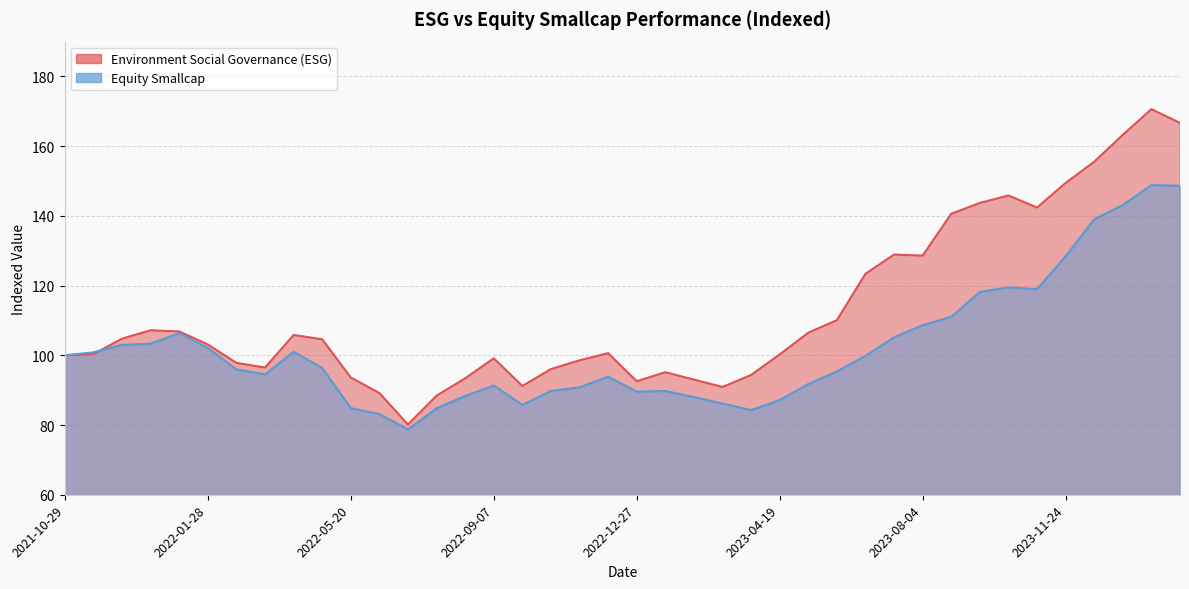

What is the difference between the highest and lowest values at 2022-08-16?

5.1